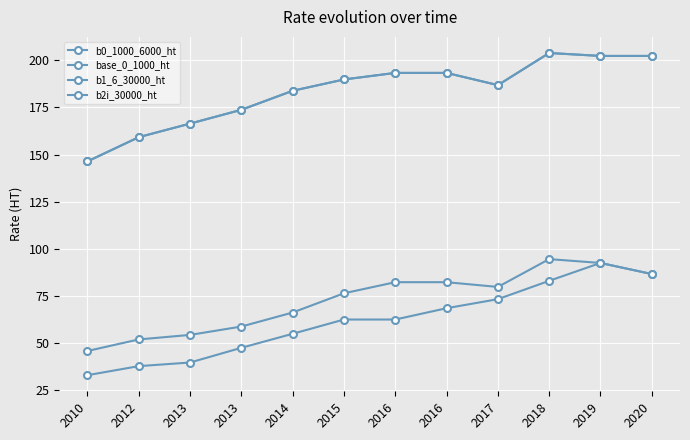

What is the difference between the highest and lowest values at 2013?

126.7